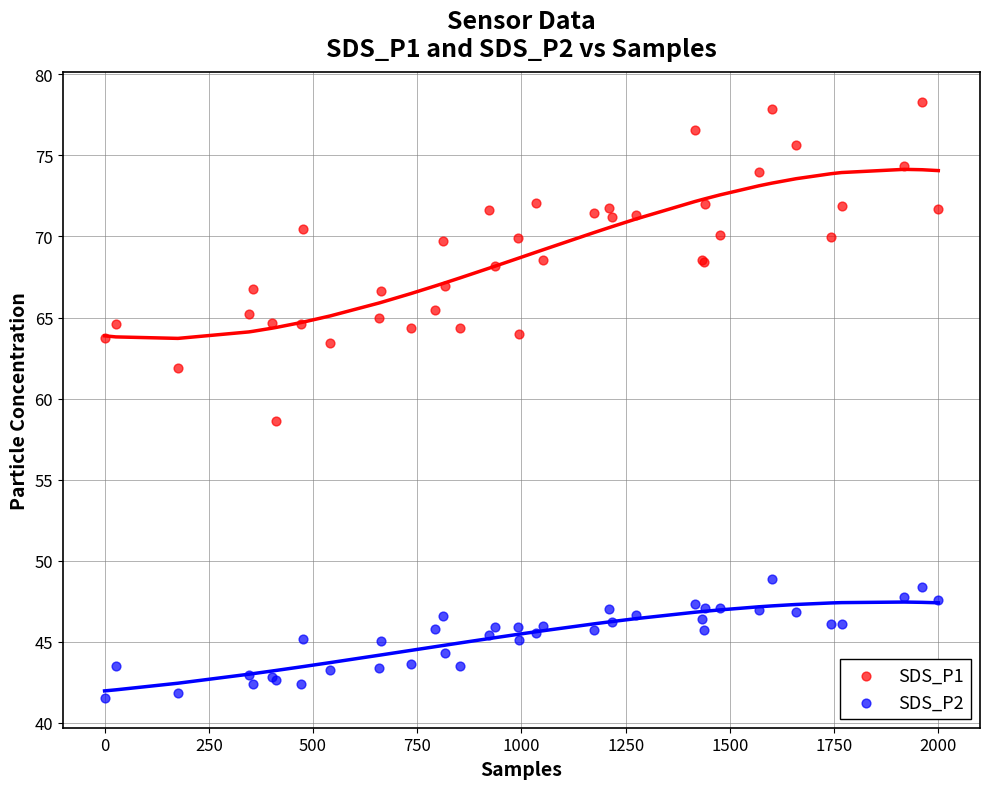

What are all the series names shown in the legend?

SDS_P1, SDS_P2